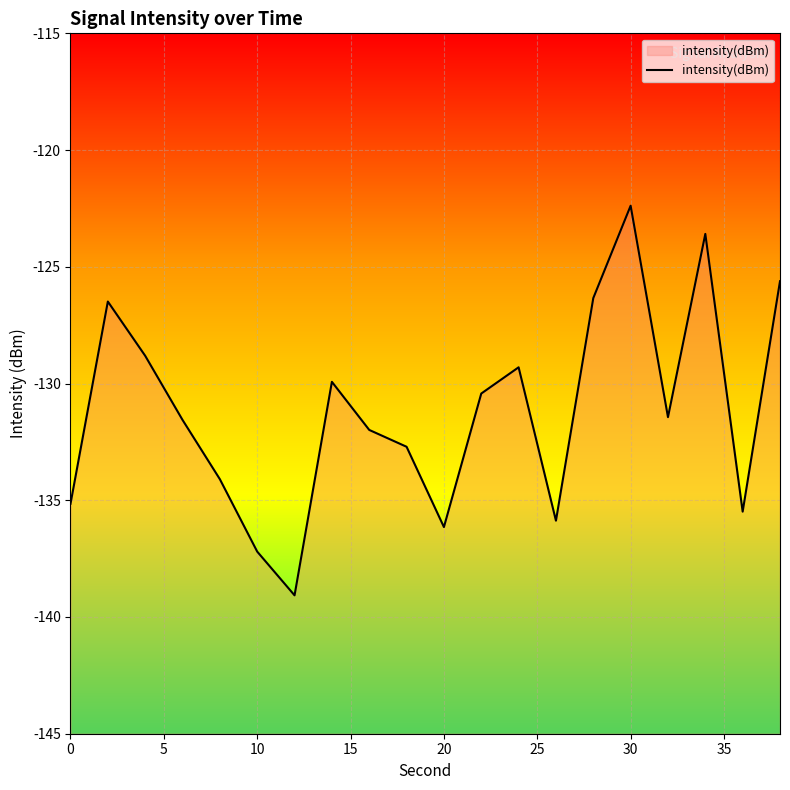

Reading left to right, what are all the values shown in this chart?

-135.2	-126.5	-128.8	-131.6	-134.1	-137.2	-139.1	-129.9	-132.0	-132.7	-136.1	-130.4	-129.3	-135.9	-126.3	-122.4	-131.4	-123.6	-135.5	-125.6